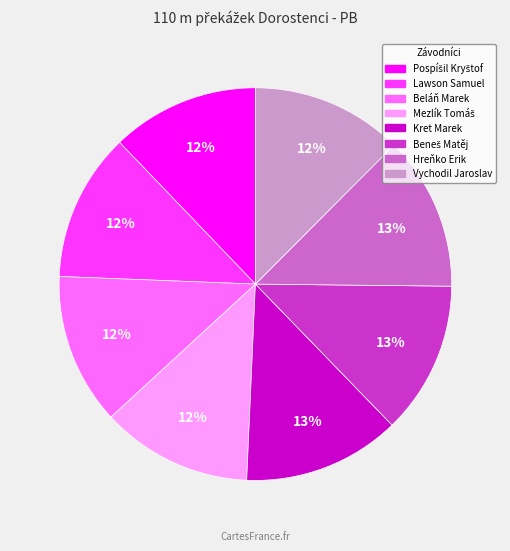

To the nearest percent, what percentage of the pie is Beláň Marek?

12%